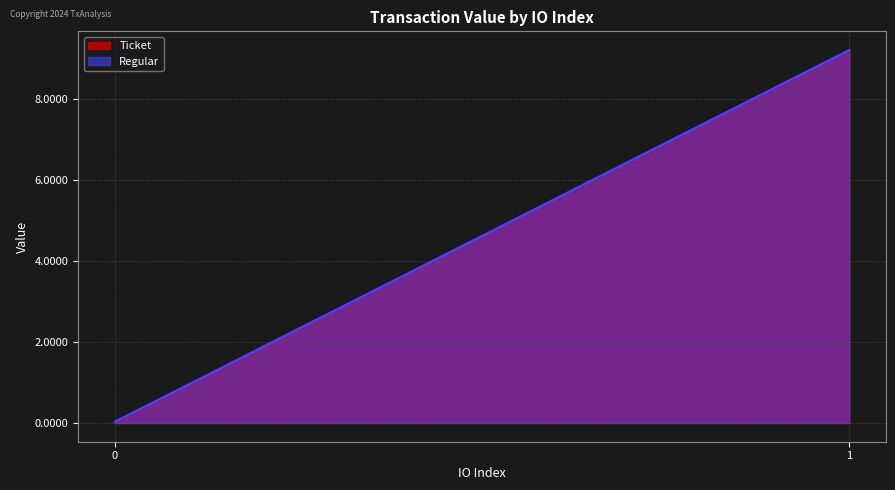

What is the greatest value displayed?

9.2